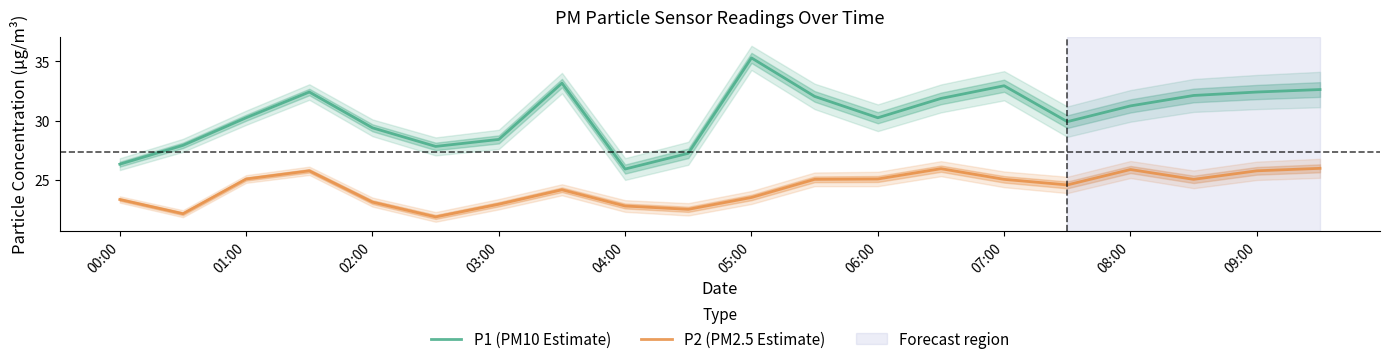

What is the approximate value of P1 (PM10 Estimate) at 04:00?

25.9